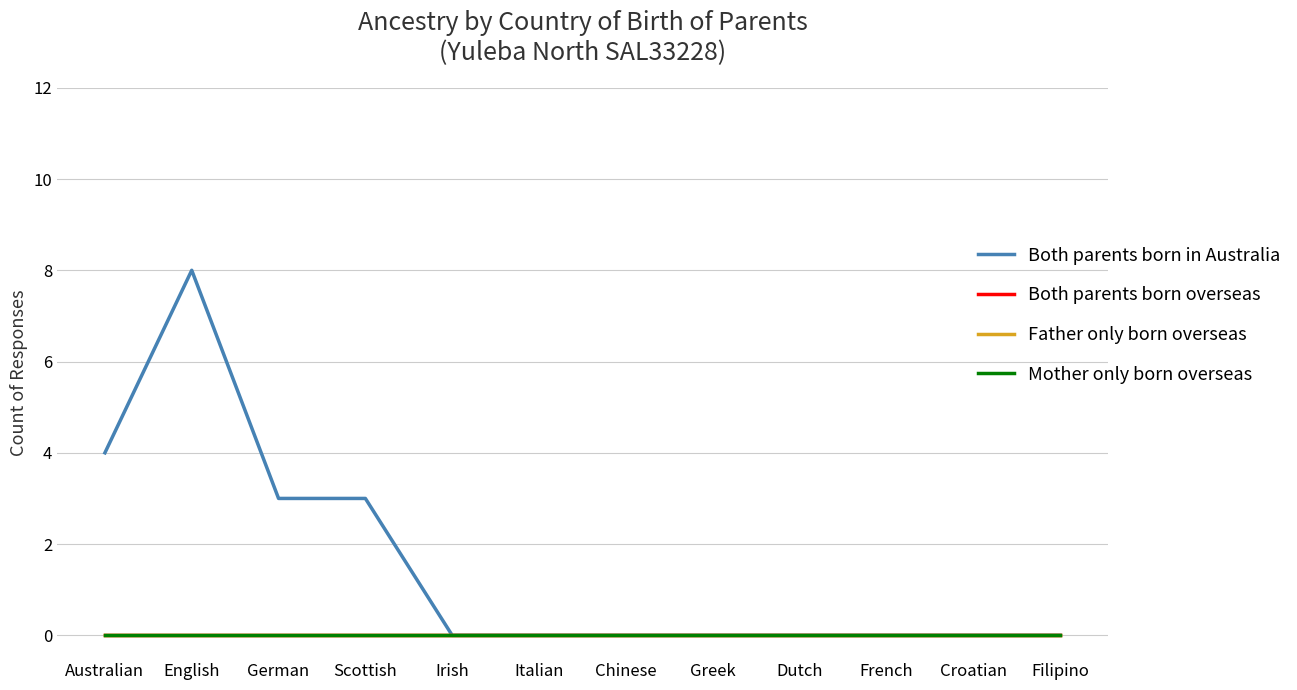

Does the chart display data point markers on the line(s)?

No